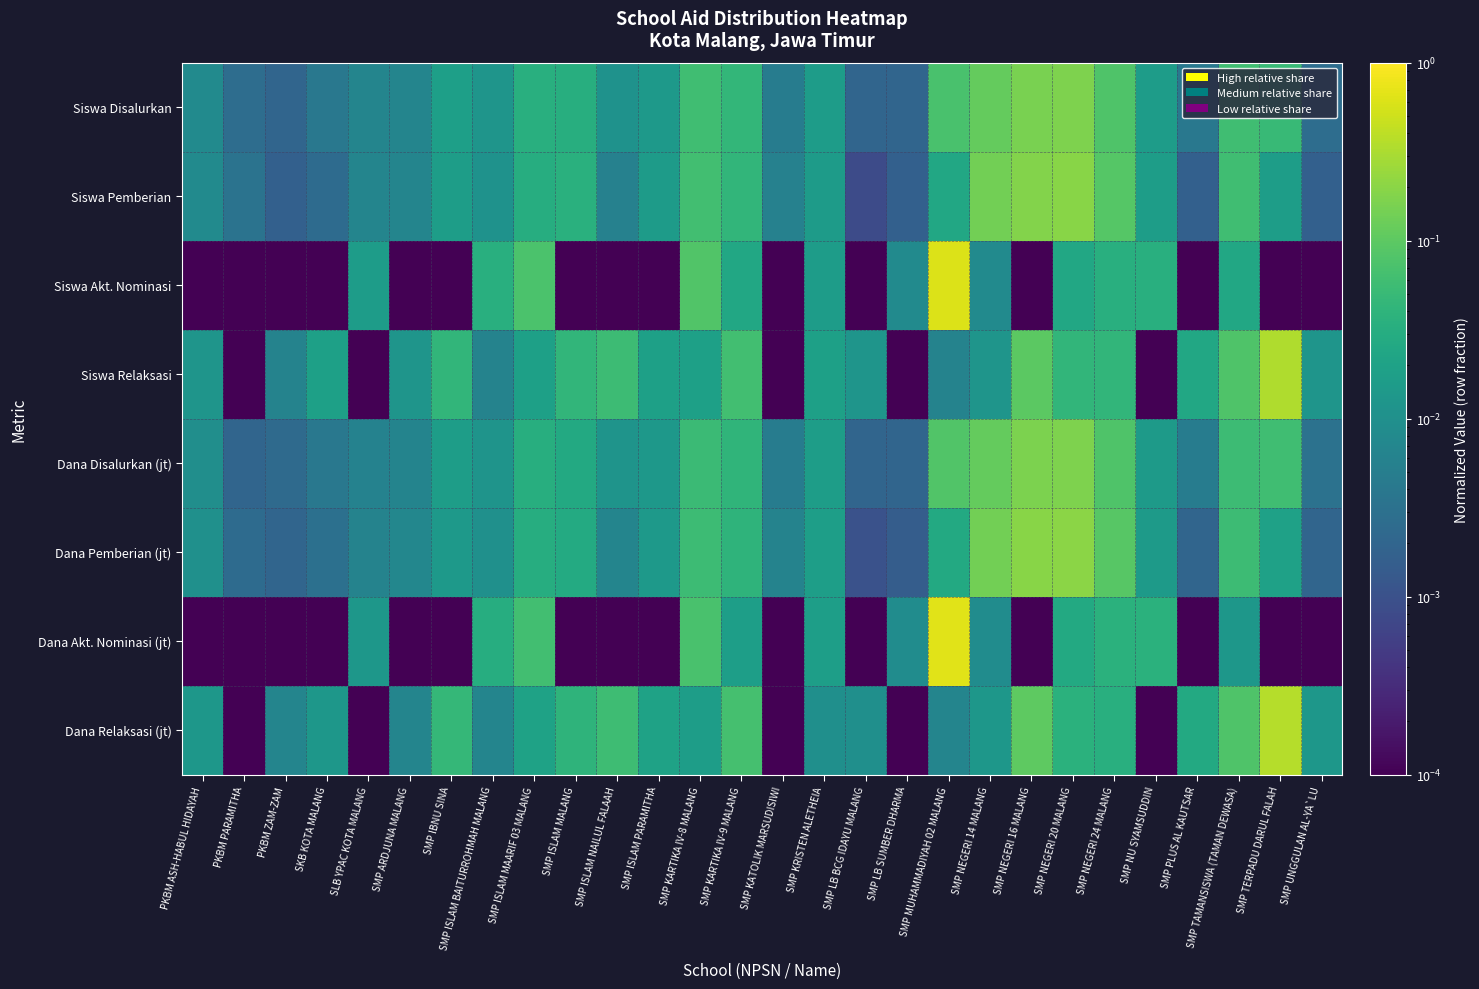

Which series has the widest spread of values?

Dana Akt. Nominasi (jt)